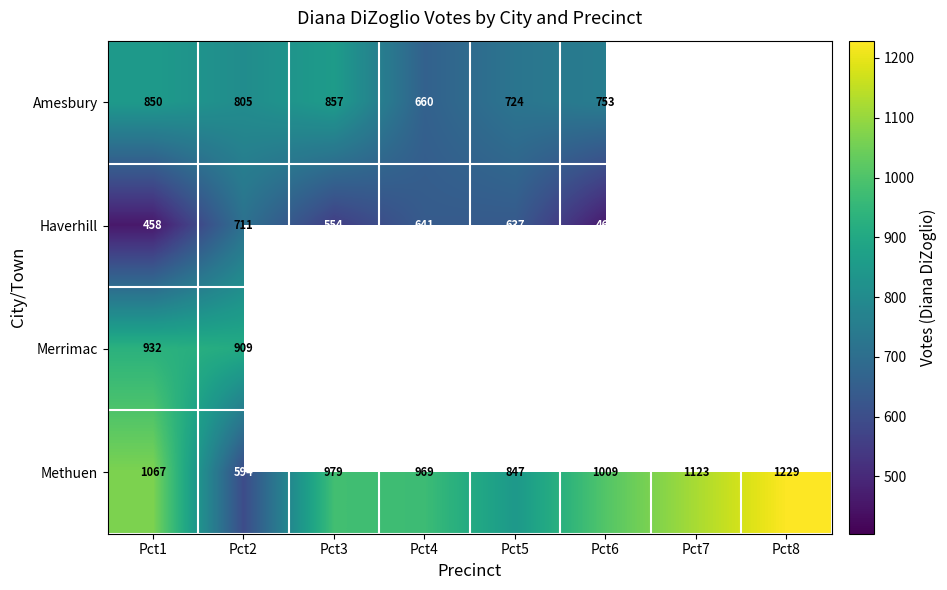

Is the value of Haverhill at Pct7 greater than the value of Methuen at Pct4?

No